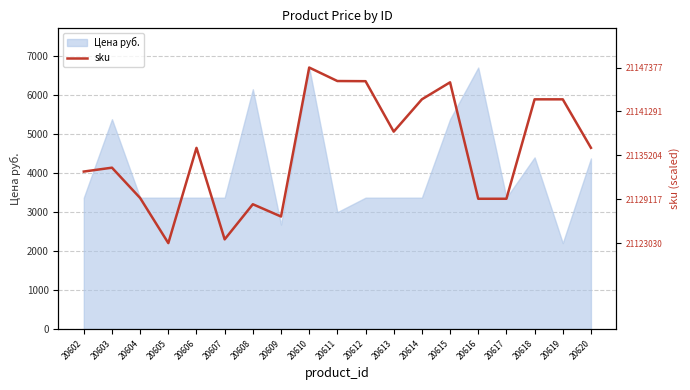

The Цена руб. series shows 2202 at 20619. True or false?

True